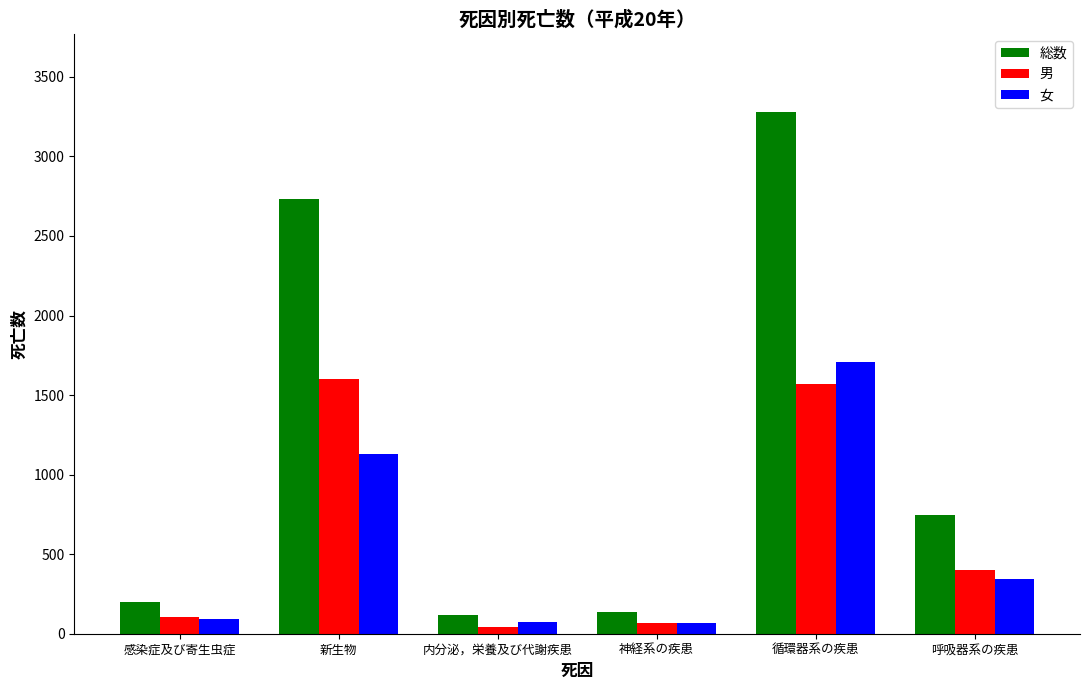

At how many categories does at least one series exceed 3231?

1